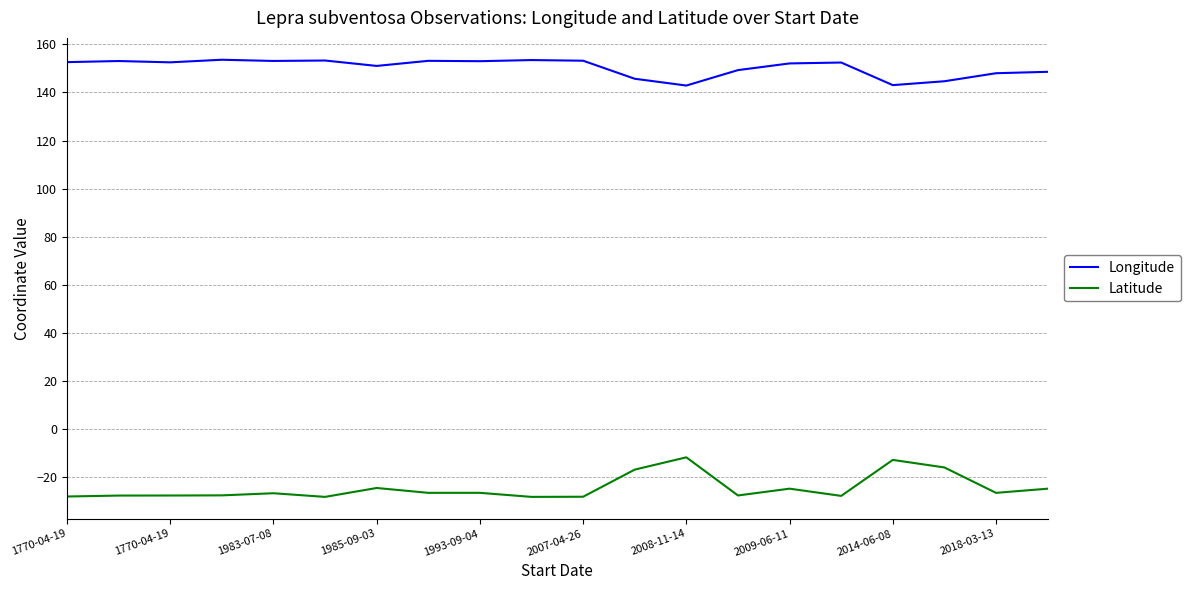

What is the difference between the maximum and minimum values in the Longitude series?

10.7